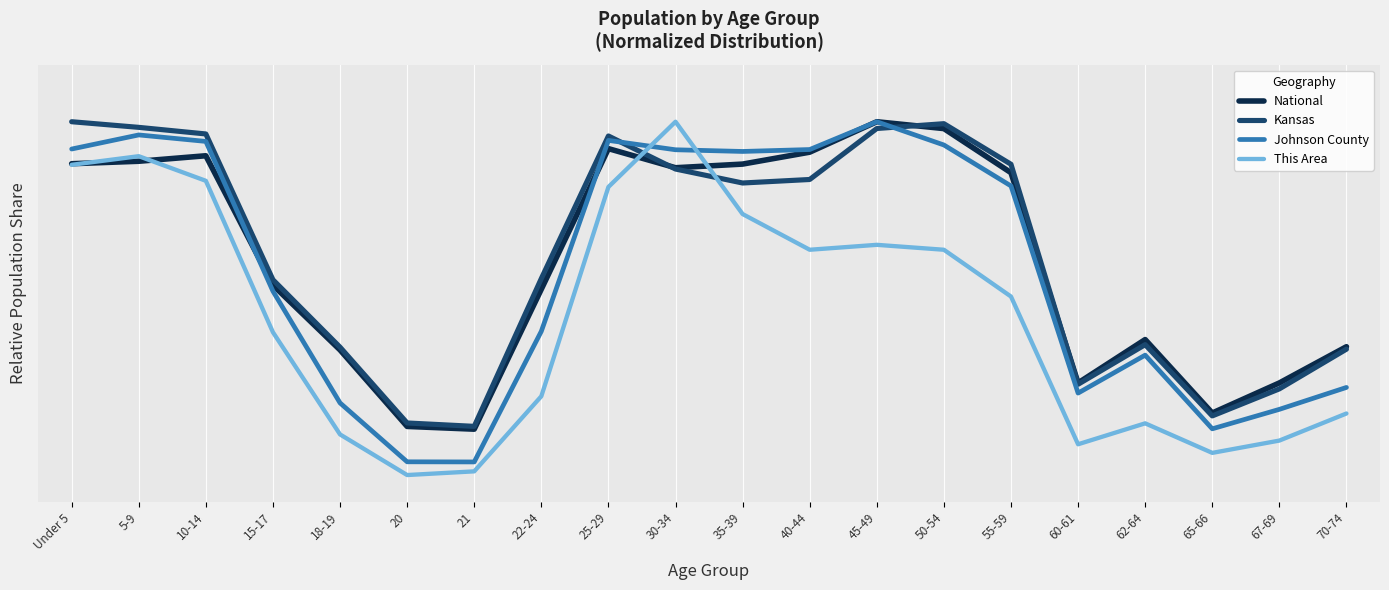

What is the spread (max minus min) of values at 35-39?

0.2